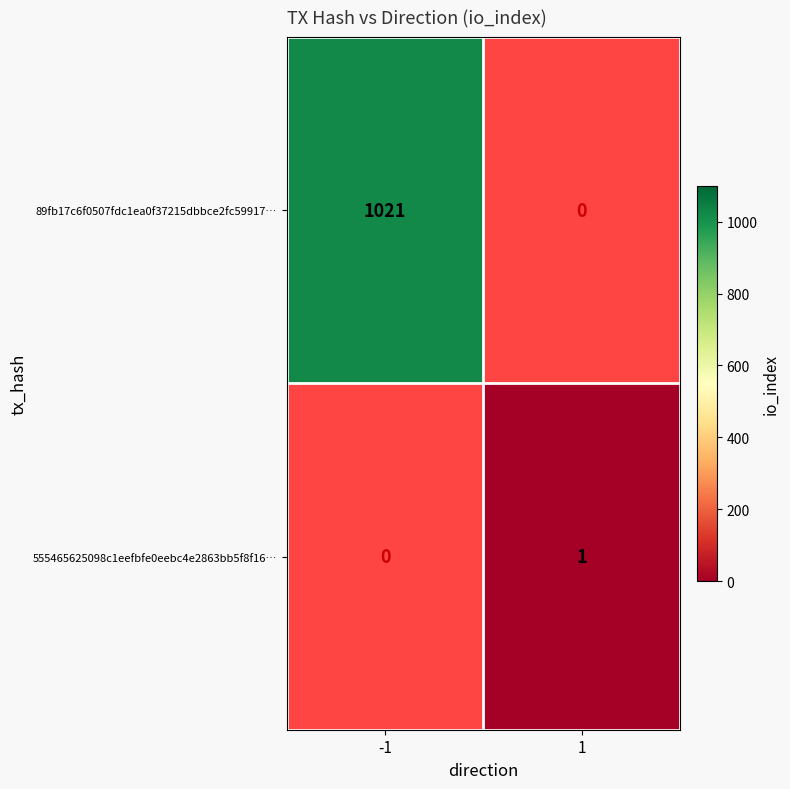

The value of 89fb17c6f0507fdc1ea0f37215dbbce2fc59917… at -1 is 565. True or false?

False